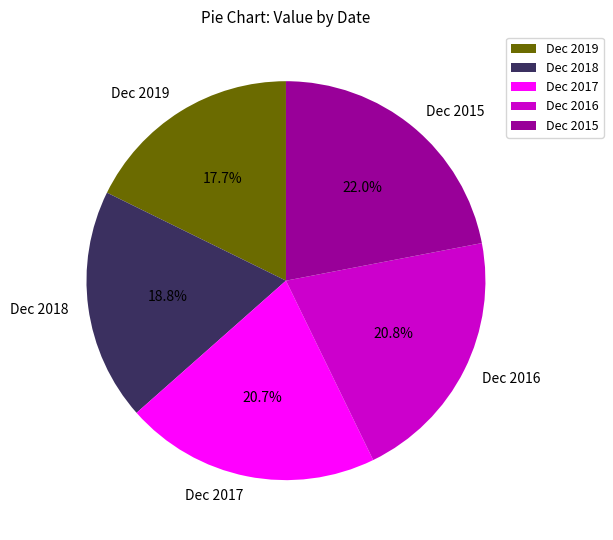

To the nearest percent, what is the average slice percentage?

20%